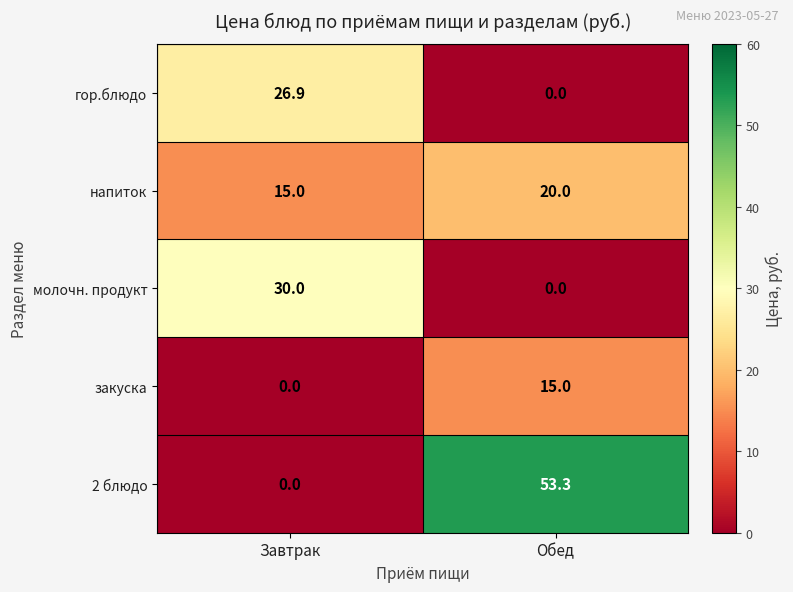

Reading left to right, list all the values displayed in this chart.

гор.блюдо: 26.9	0.0
напиток: 15.0	20.0
молочн. продукт: 30.0	0.0
закуска: 0.0	15.0
2 блюдо: 0.0	53.3